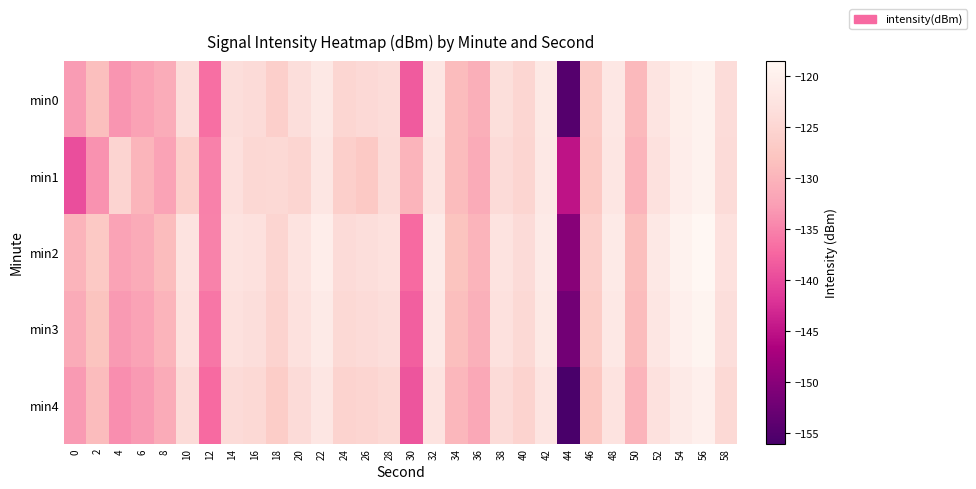

Count the number of categories in the chart.

30